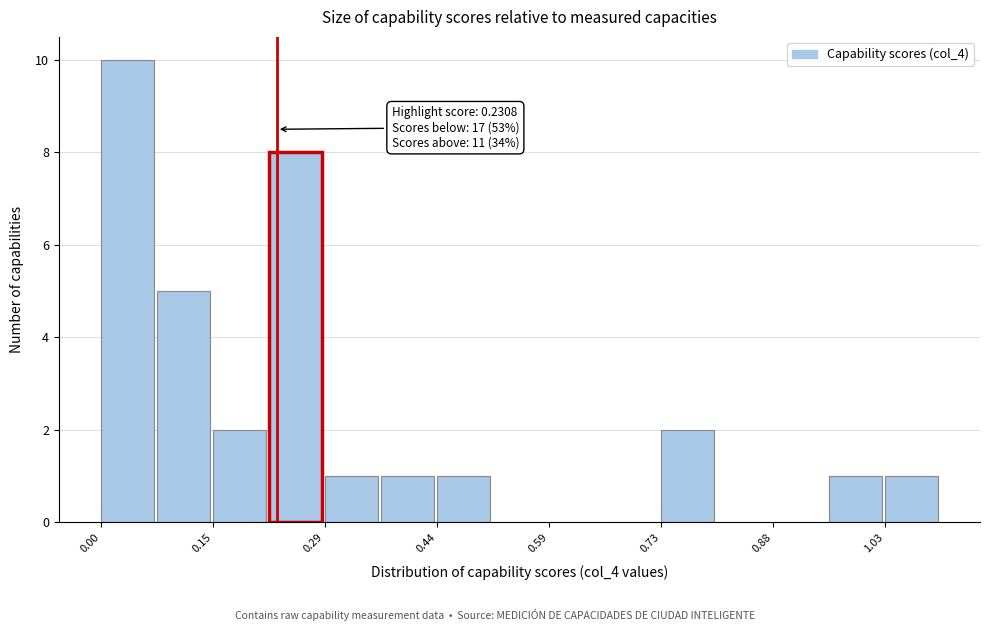

Around what value on the x-axis is the tallest bar? Give the approximate position of its centre, as read against the axis.

0.04